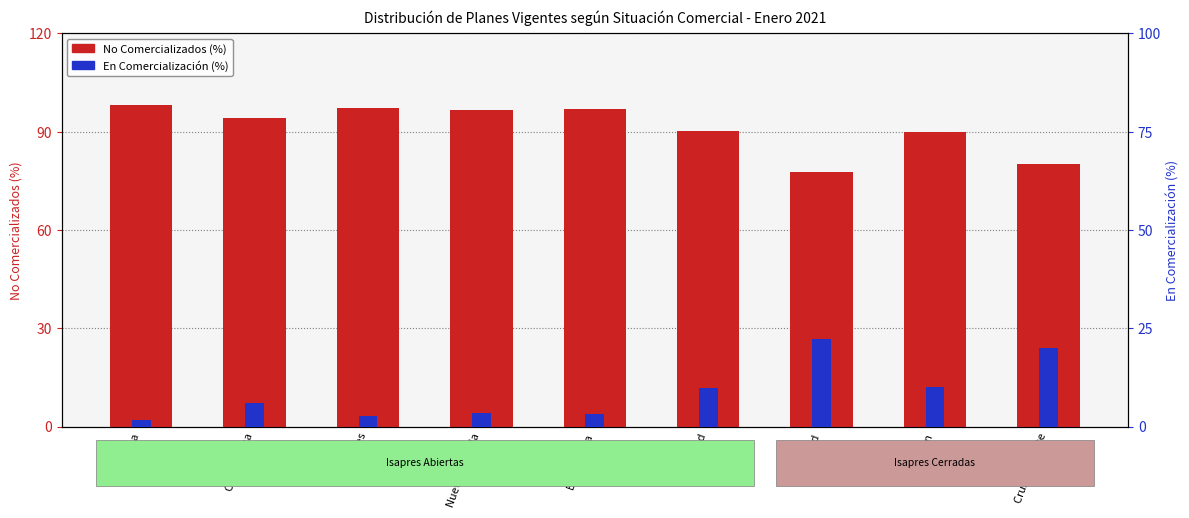

Reading left to right, list all the values displayed in this chart.

No Comercializados (%): 98.3	94.1	97.2	96.6	96.8	90.3	77.7	90.0	80.0
En Comercialización (%): 1.7	5.9	2.8	3.4	3.2	9.7	22.3	10.0	20.0